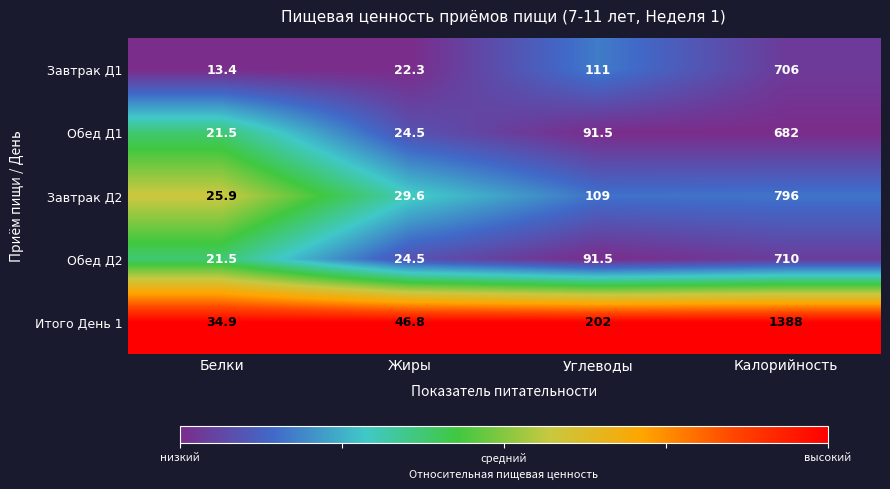

Read the Завтрак Д2 value at Углеводы.

109.0